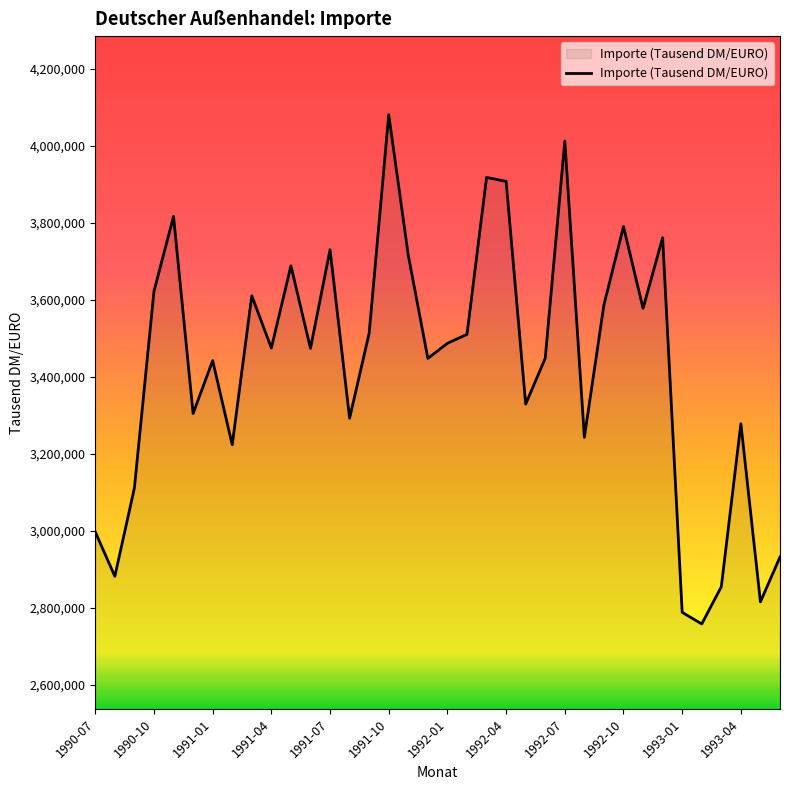

What is the greatest value displayed?

4080870